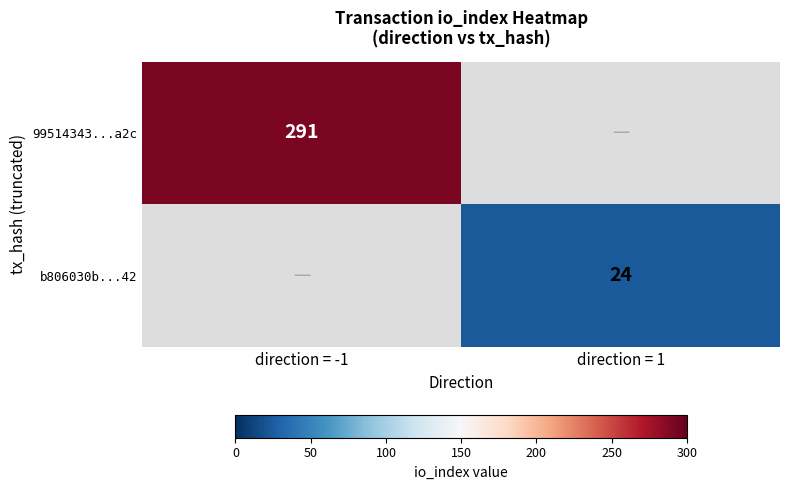

True or false: 99514343...a2c has a value of 466 at direction = -1.

False